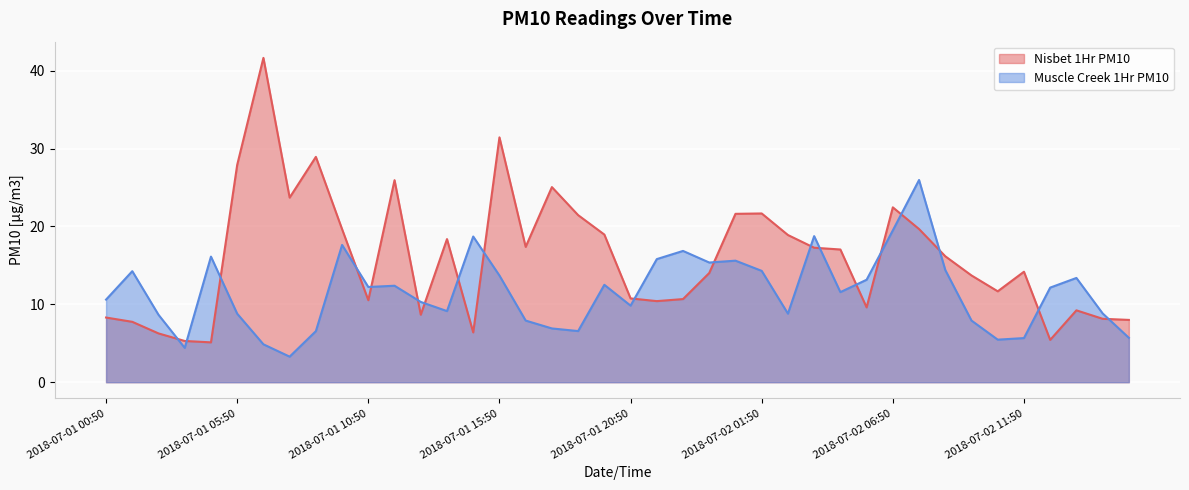

Rank the series by their average value, from lowest to highest.

Muscle Creek 1Hr PM10, Nisbet 1Hr PM10